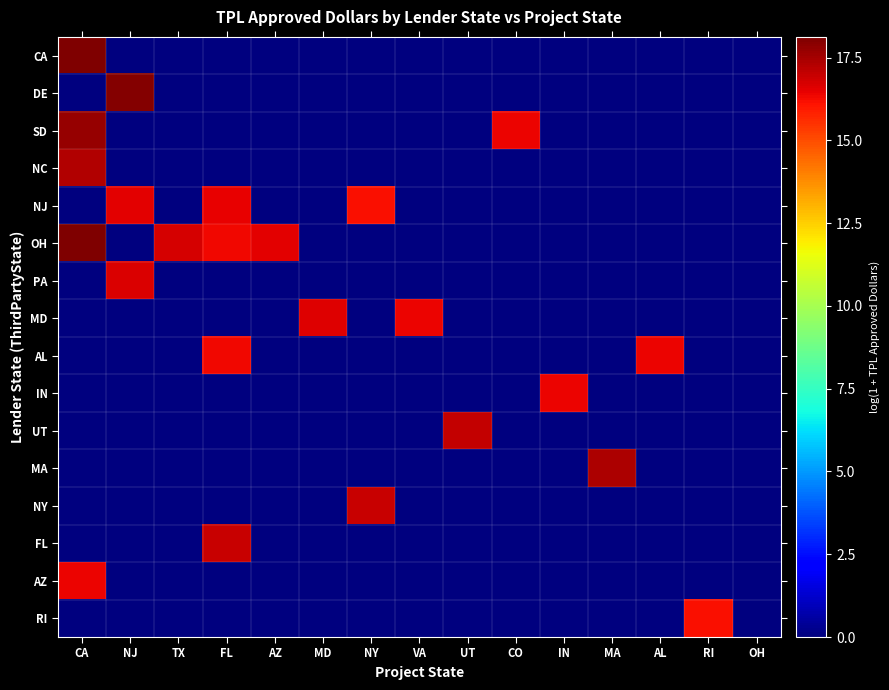

At how many categories does at least one series exceed 4?

14